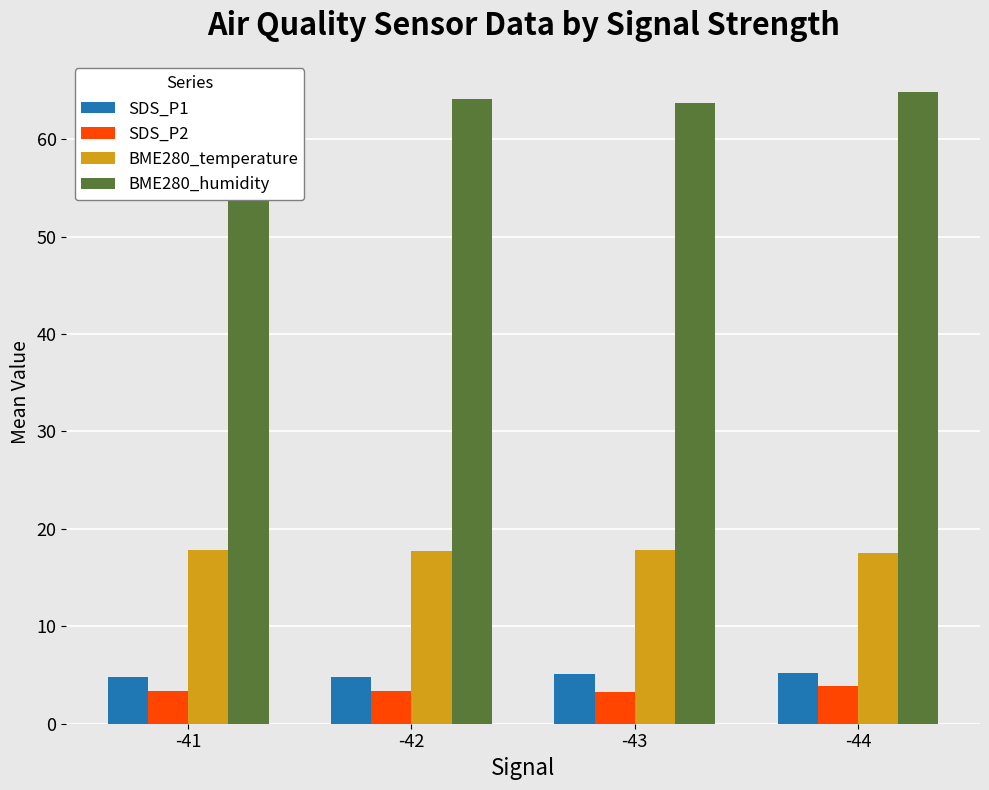

What is the spread (max minus min) of values at -43?

60.4